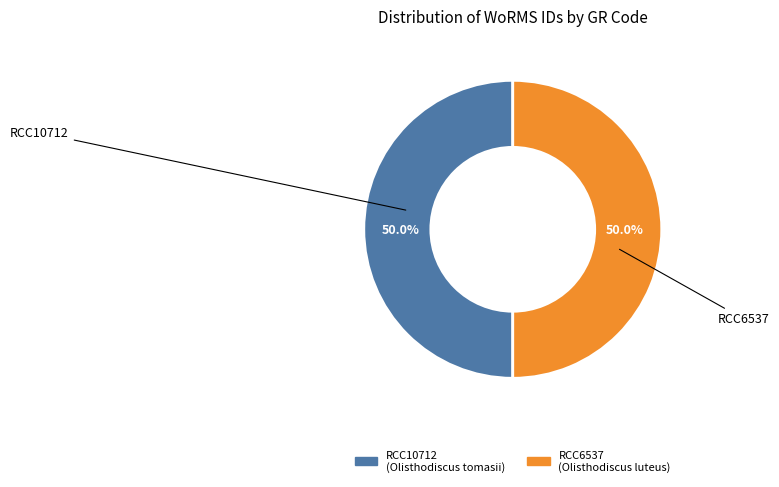

Do RCC10712 and RCC6537 together represent more than half of the pie?

Yes